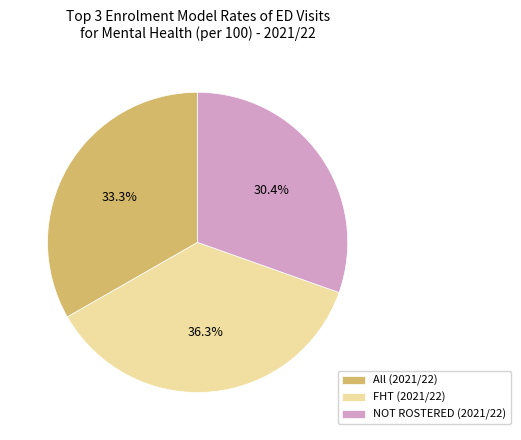

What is the ratio of the value at FHT (2021/22) to the value at All (2021/22)?

1.1